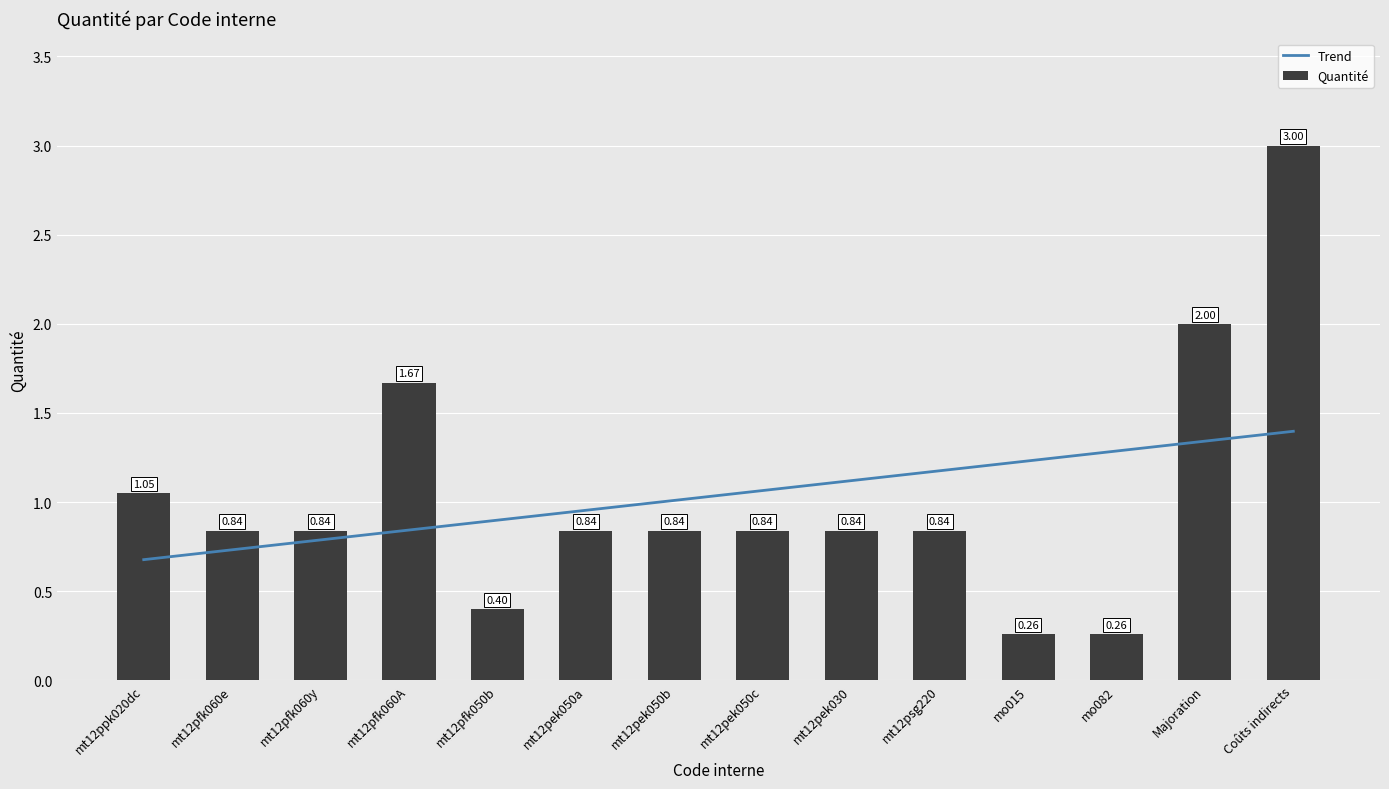

What is the greatest value displayed?

3.0